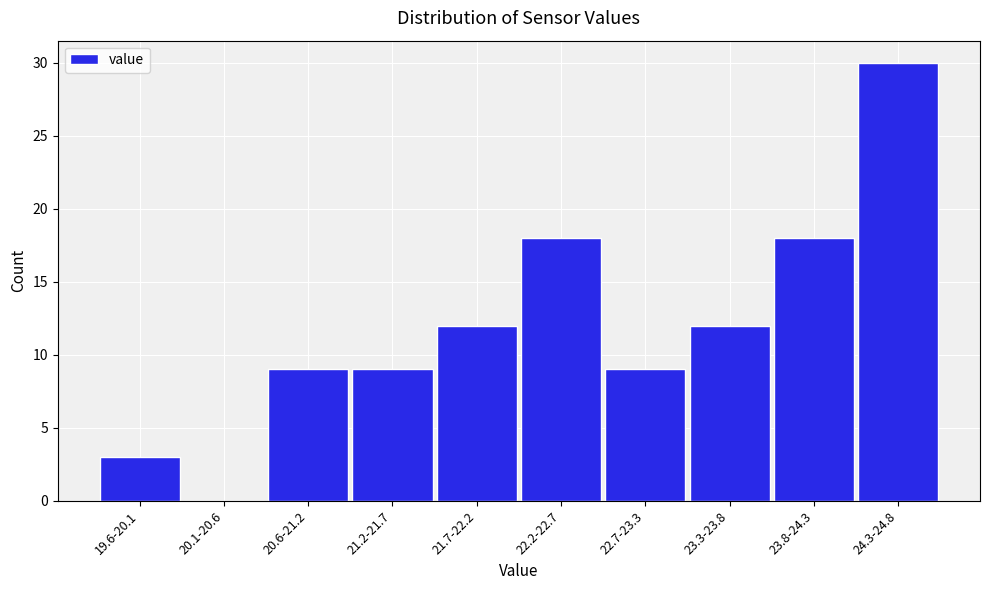

Reading left to right, extract all data points from this chart.

19.6-20.1=3	20.1-20.6=0	20.6-21.2=9	21.2-21.7=9	21.7-22.2=12	22.2-22.7=18	22.7-23.3=9	23.3-23.8=12	23.8-24.3=18	24.3-24.8=30